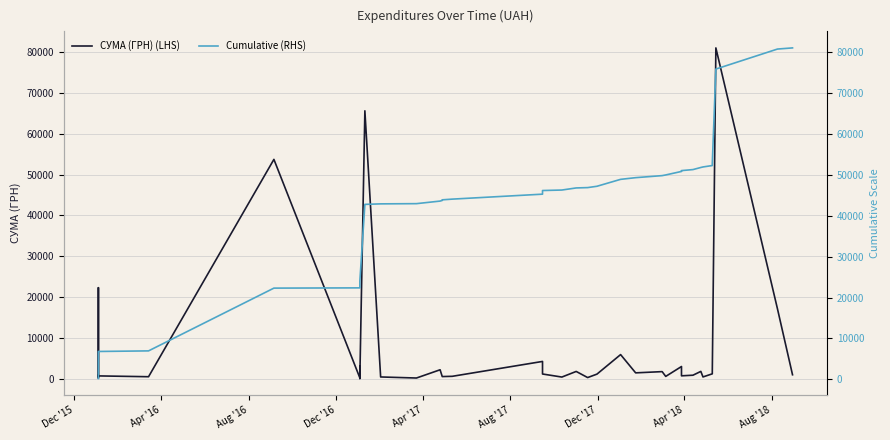

Between which two adjacent categories do Cumulative (RHS) and СУМА (ГРН) (LHS) first intersect?

Dec '15 and Apr '16